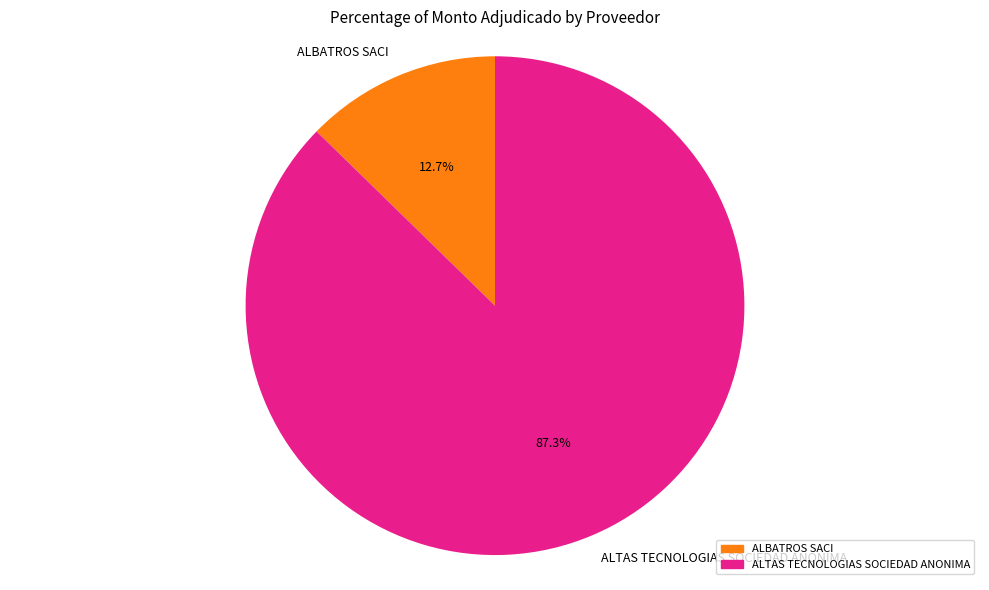

Is there a majority slice in this chart?

Yes